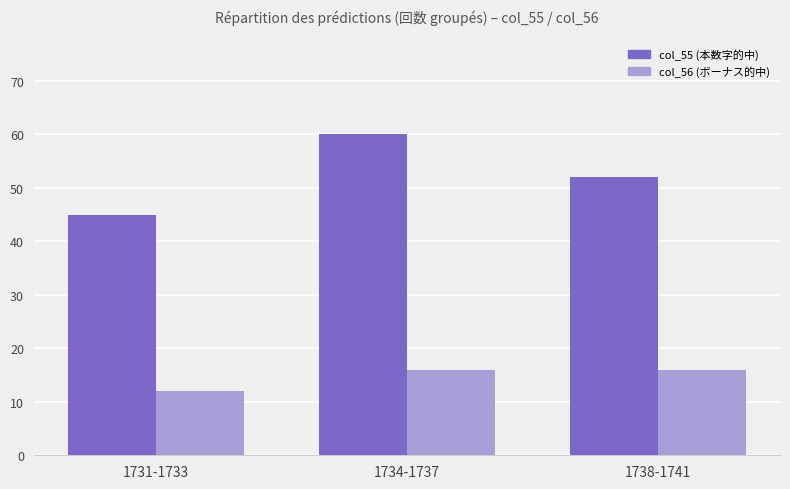

What is the difference between the highest and lowest values at 1734-1737?

44